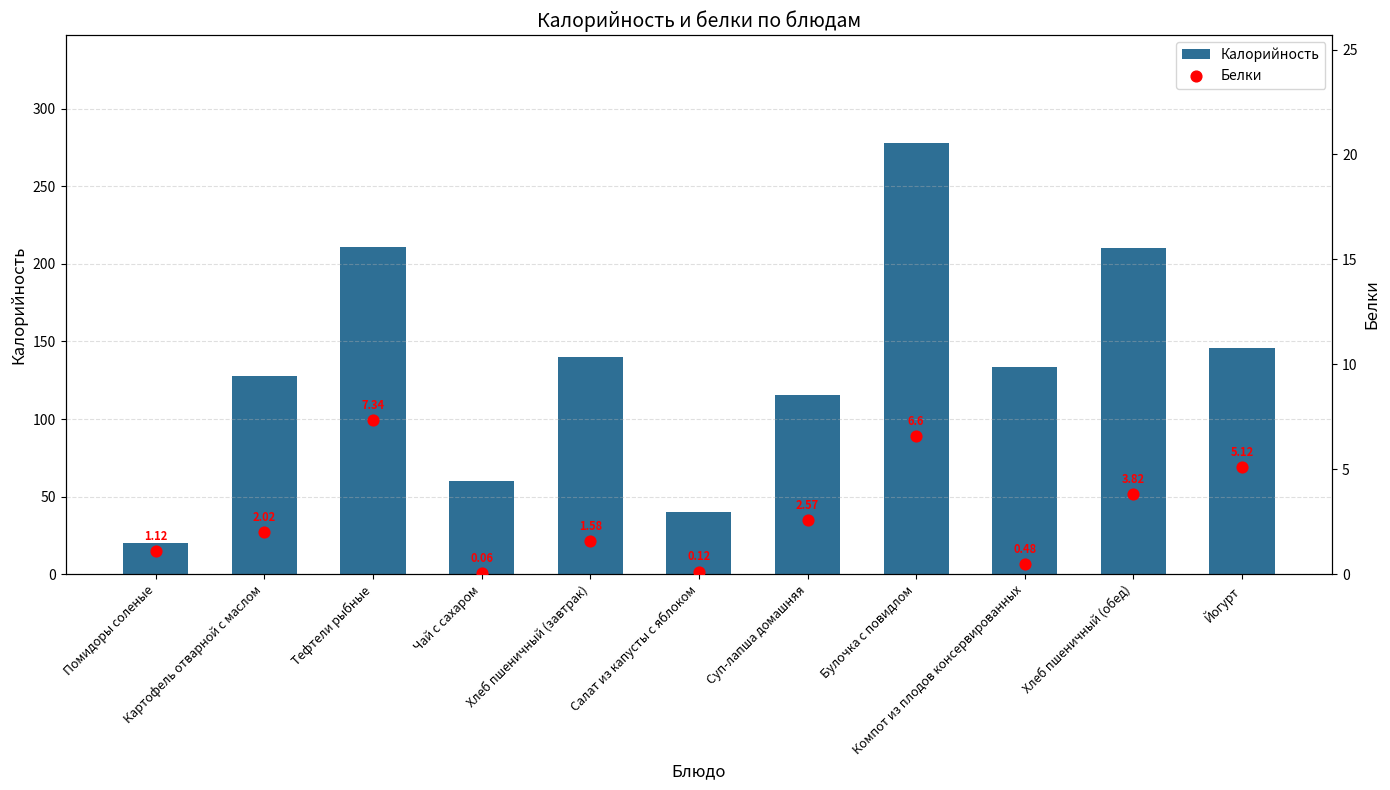

Is the value of Белки at Тефтели рыбные greater than the value of Калорийность at Хлеб пшеничный (завтрак)?

No